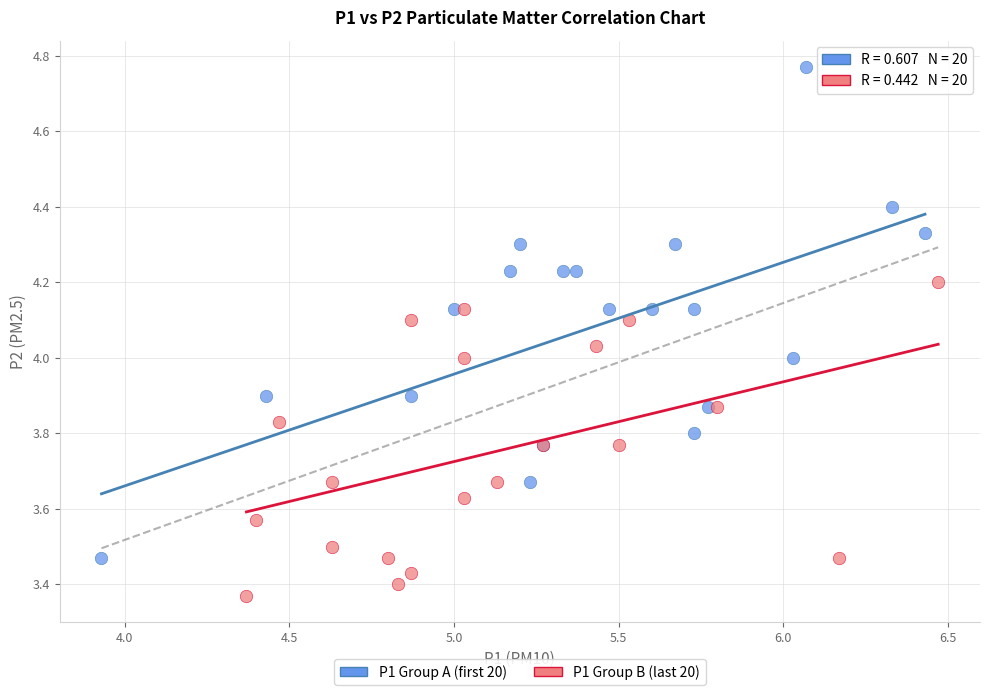

Which series reaches the minimum Y coordinate?

P1 Group B (last 20)